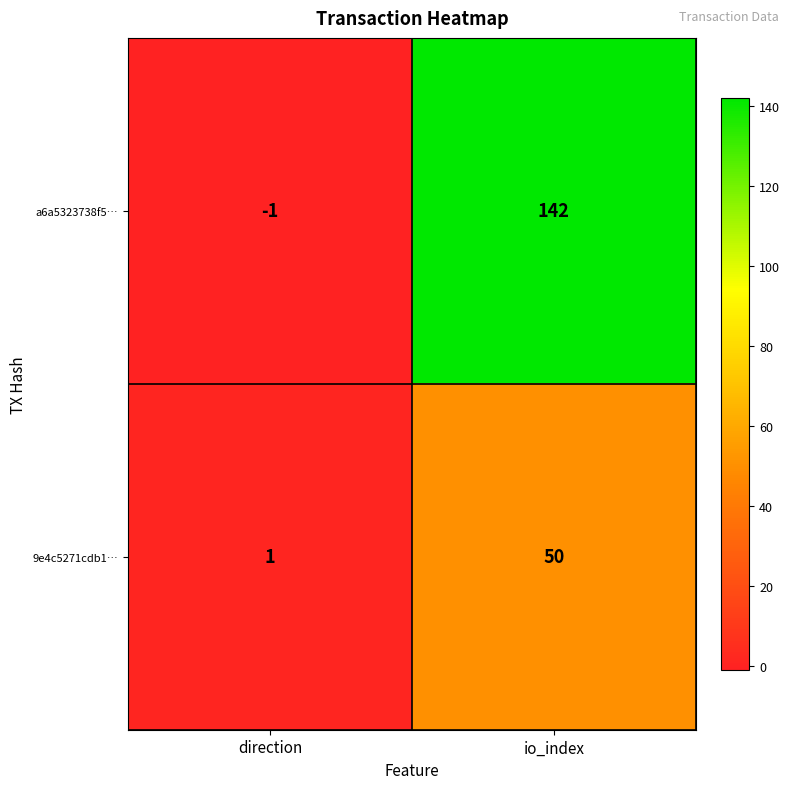

What is the sum of all 9e4c5271cdb1… values?

51